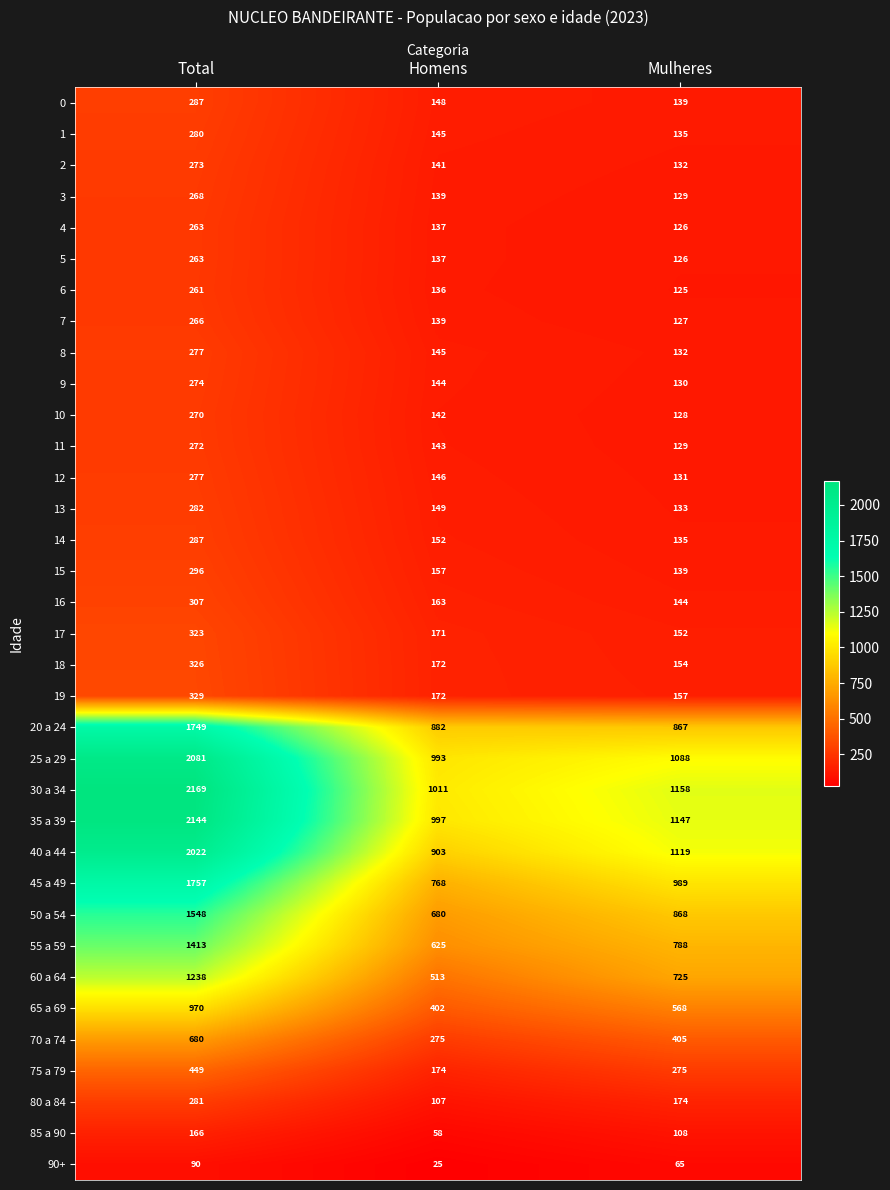

Rank the categories by 35 a 39 value from lowest to highest.

Homens, Mulheres, Total